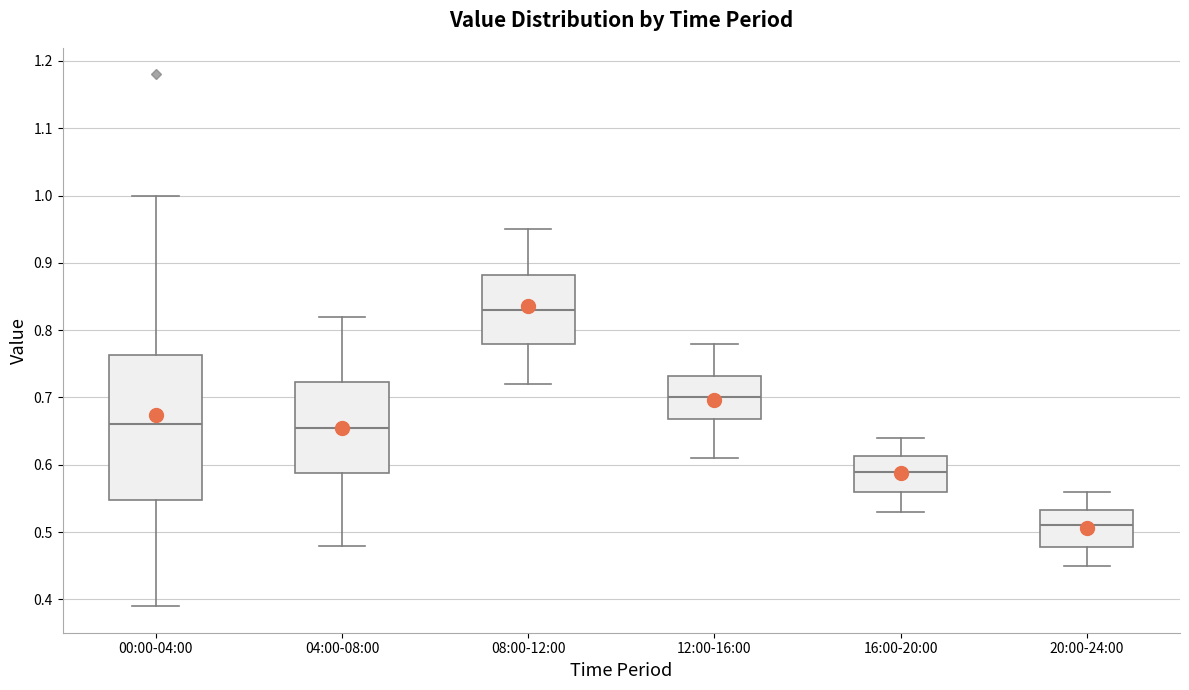

Where does the upper whisker of the box for 12:00-16:00 end on the y-axis? The values are not printed on the chart, so give them approximately, as read against the axis.

0.78